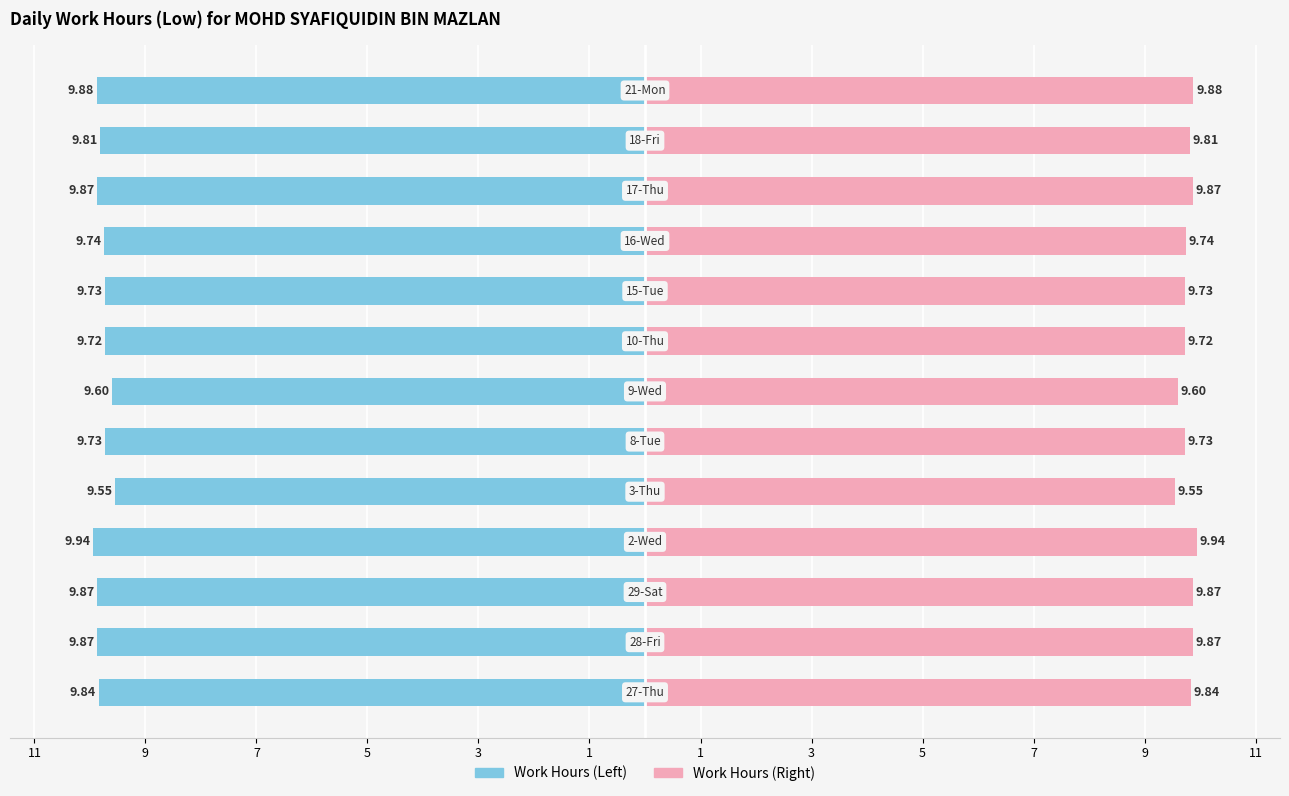

How many bars are there in total?

26